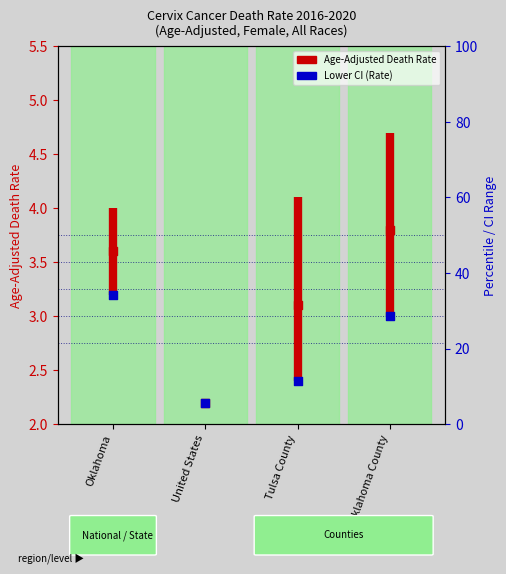

At which category is the sum across all series the highest?

Oklahoma